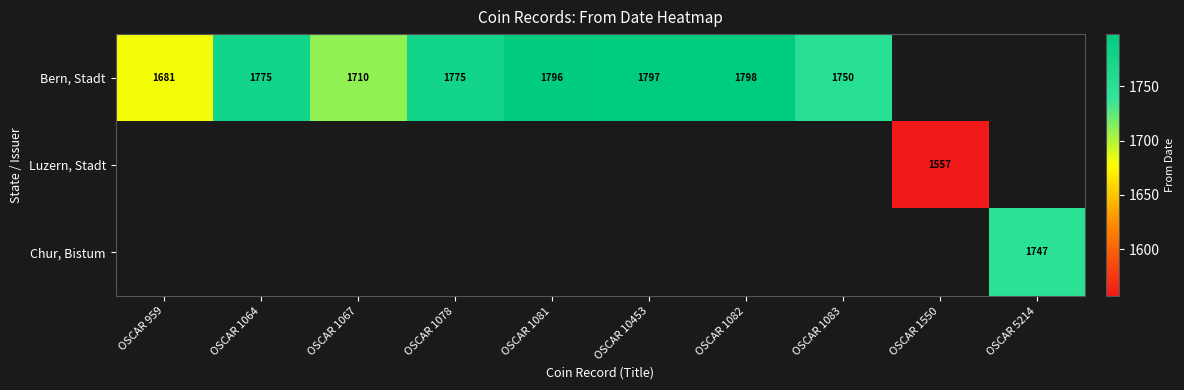

At how many categories does at least one series exceed 1615?

9